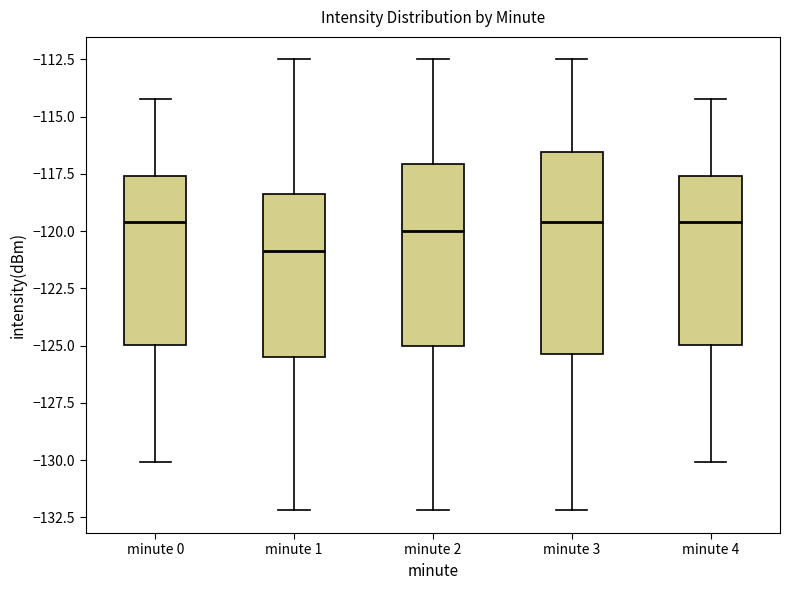

Where is the lower edge of the box for minute 2 on the y-axis? The values are not printed on the chart, so give them approximately, as read against the axis.

-125.0